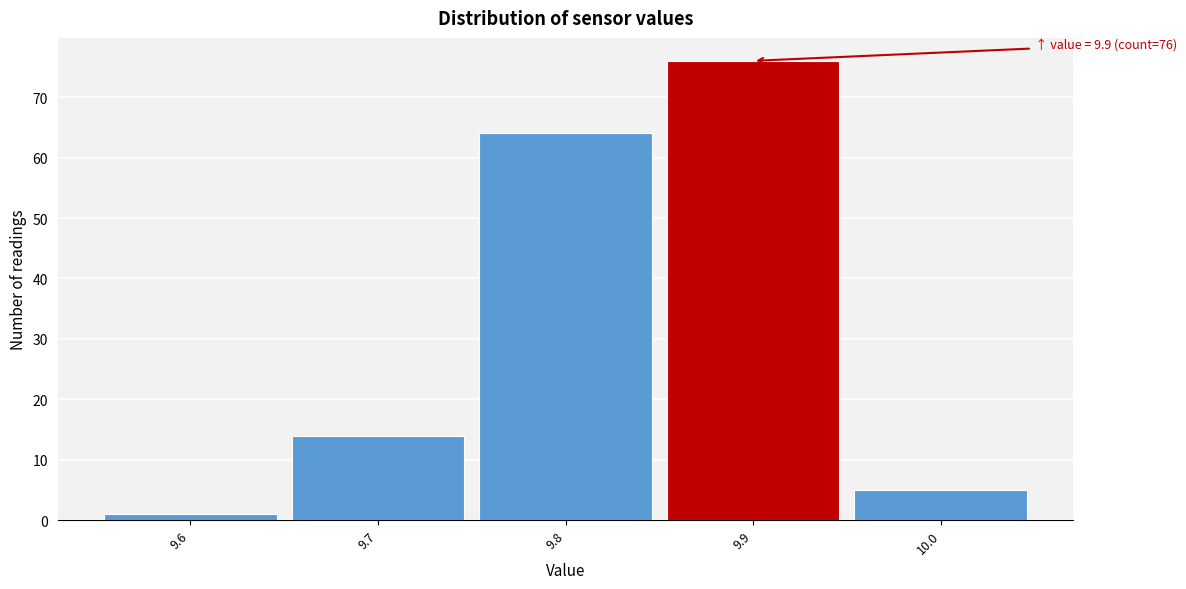

Which range on the x-axis has the tallest bar?

9.85 to 9.95